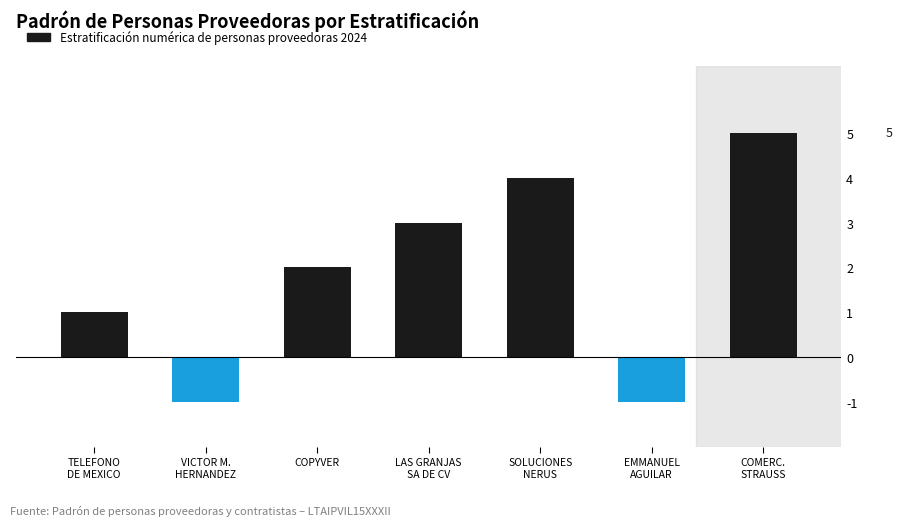

Reading left to right, what are all the values shown in this chart?

TELEFONO
DE MEXICO=1	VICTOR M.
HERNANDEZ=-1	COPYVER=2	LAS GRANJAS
SA DE CV=3	SOLUCIONES
NERUS=4	EMMANUEL
AGUILAR=-1	COMERC.
STRAUSS=5